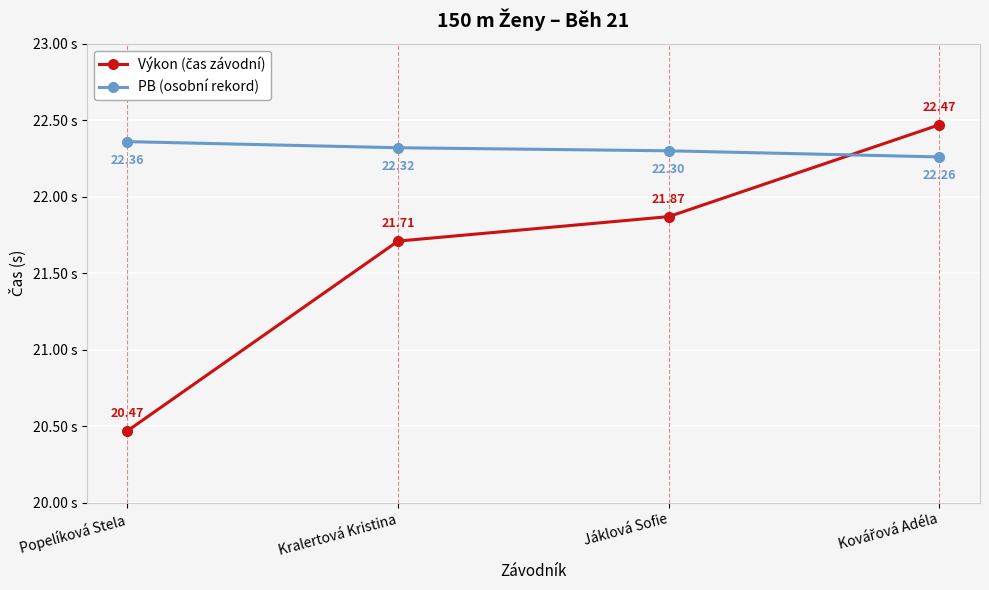

How many lines are shown in the chart?

2